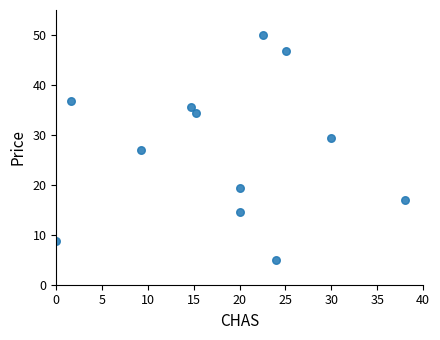

What is the average X value?

18.4